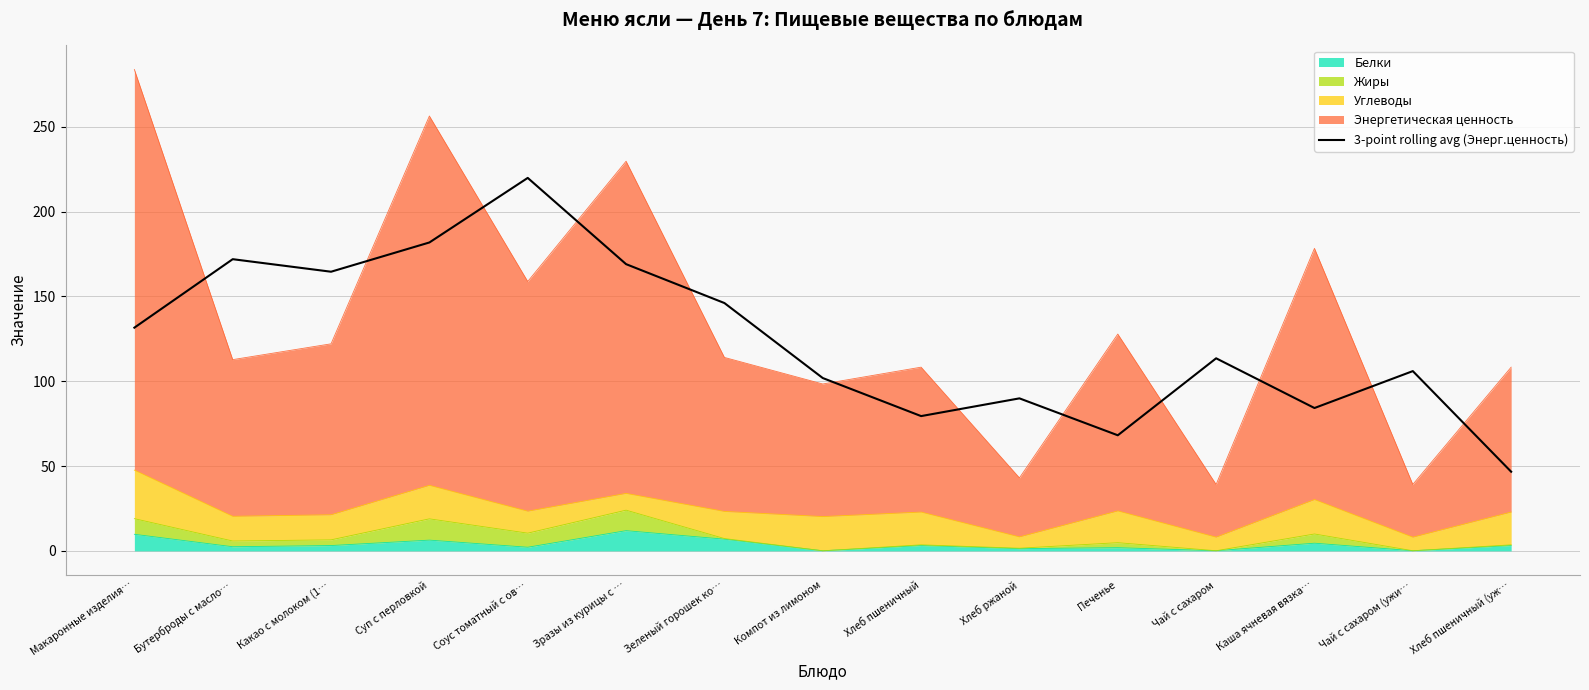

At which label is the value closest to 133?

Макаронные изделия…